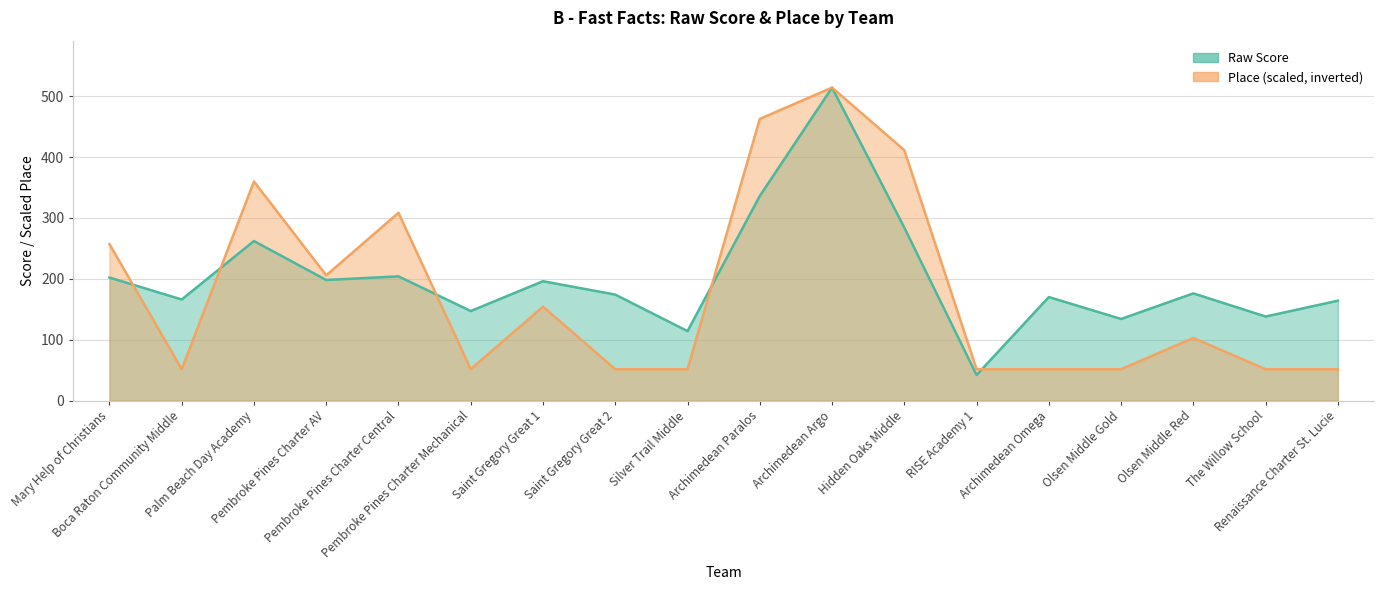

What is the maximum value shown in the chart?

514.0